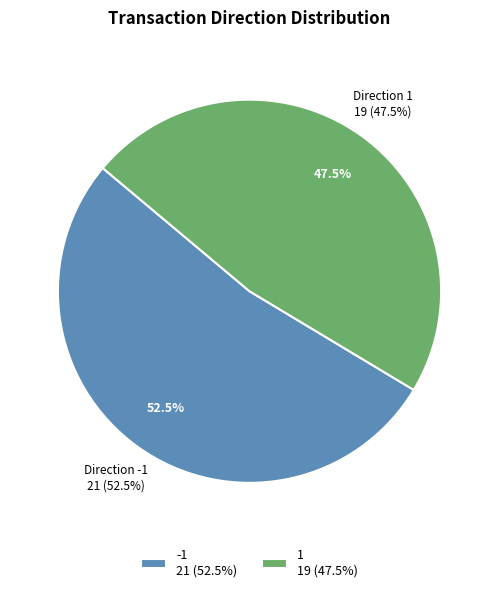

Rank the categories by value from highest to lowest.

-1, 1